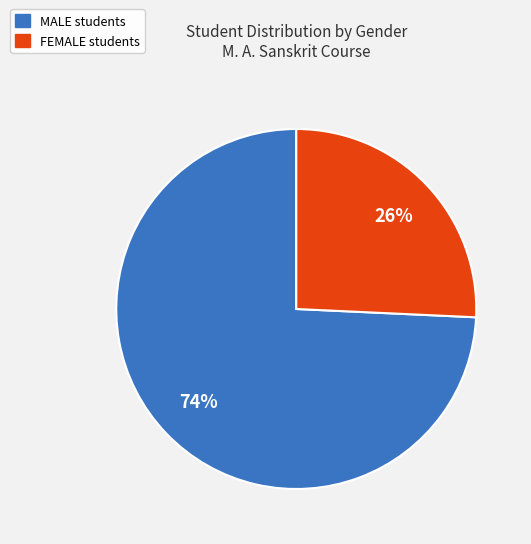

Between MALE and FEMALE, which is larger?

MALE